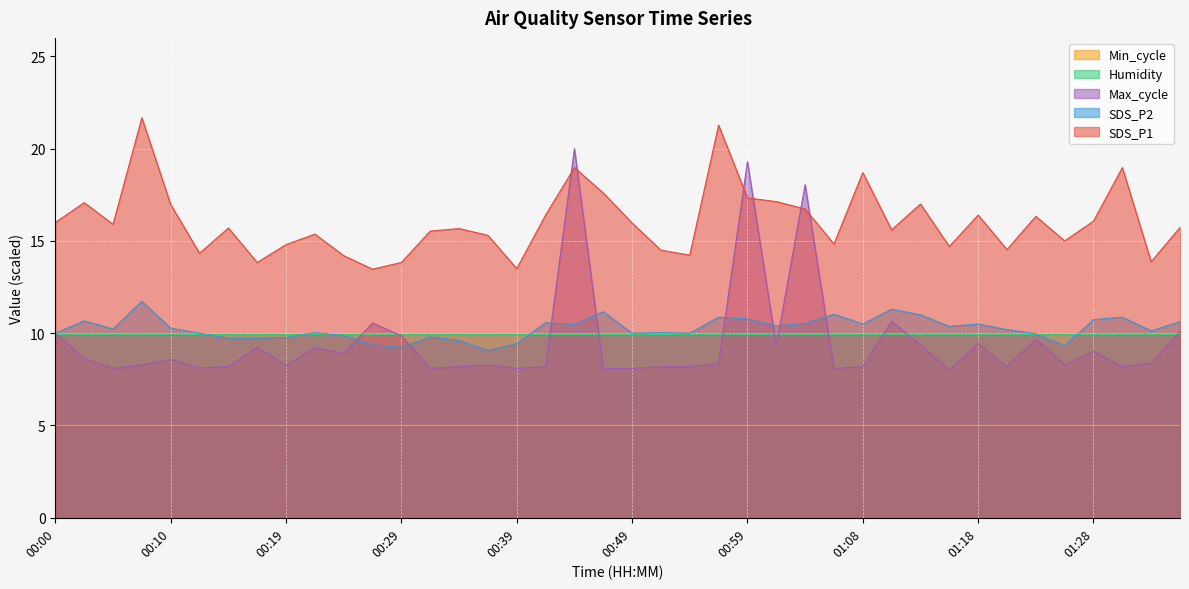

At which category does SDS_P2 reach its first local peak?

00:02